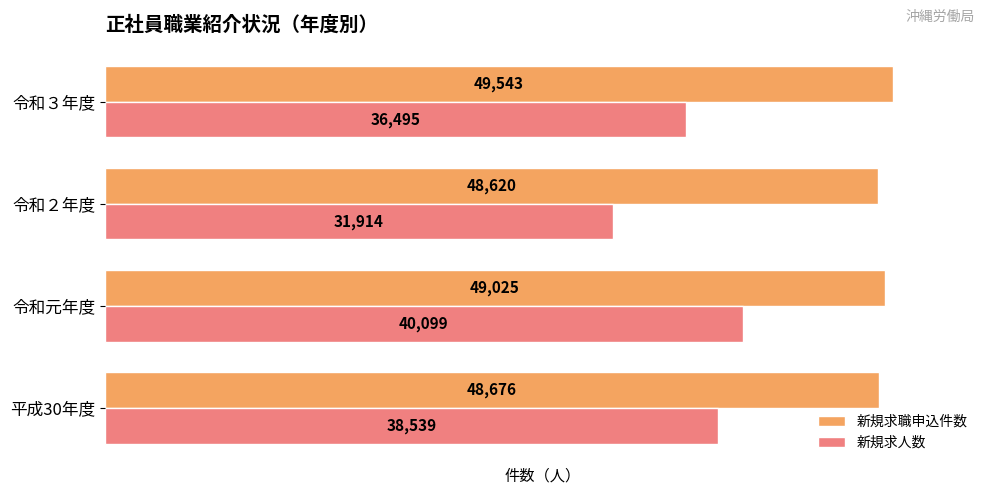

Which label corresponds to the smallest value in the chart?

令和２年度